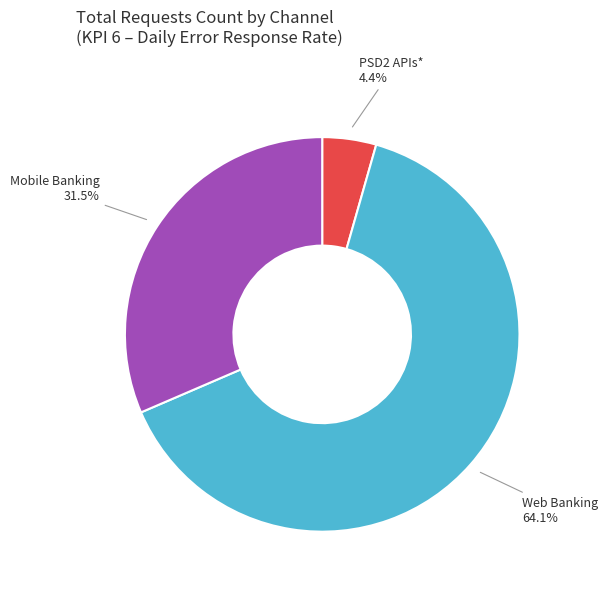

To the nearest percent, what is the combined percentage of Mobile Banking and PSD2 APIs*?

36%